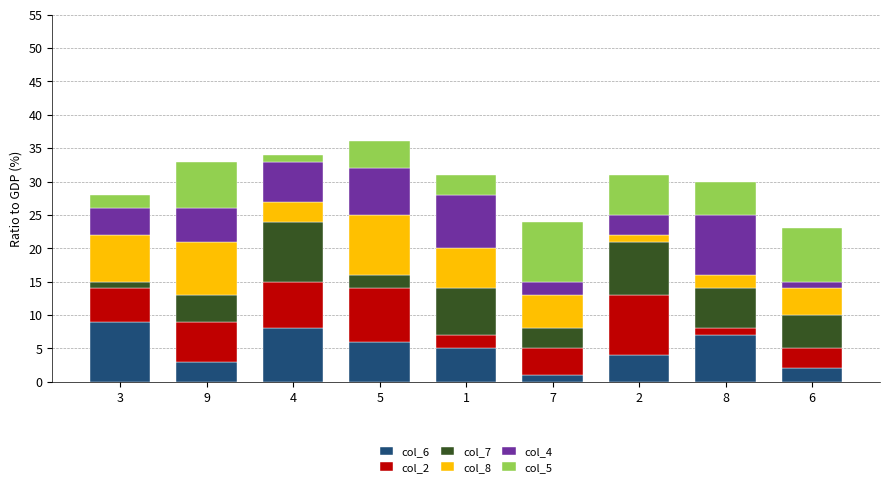

How many bars are there in total?

9